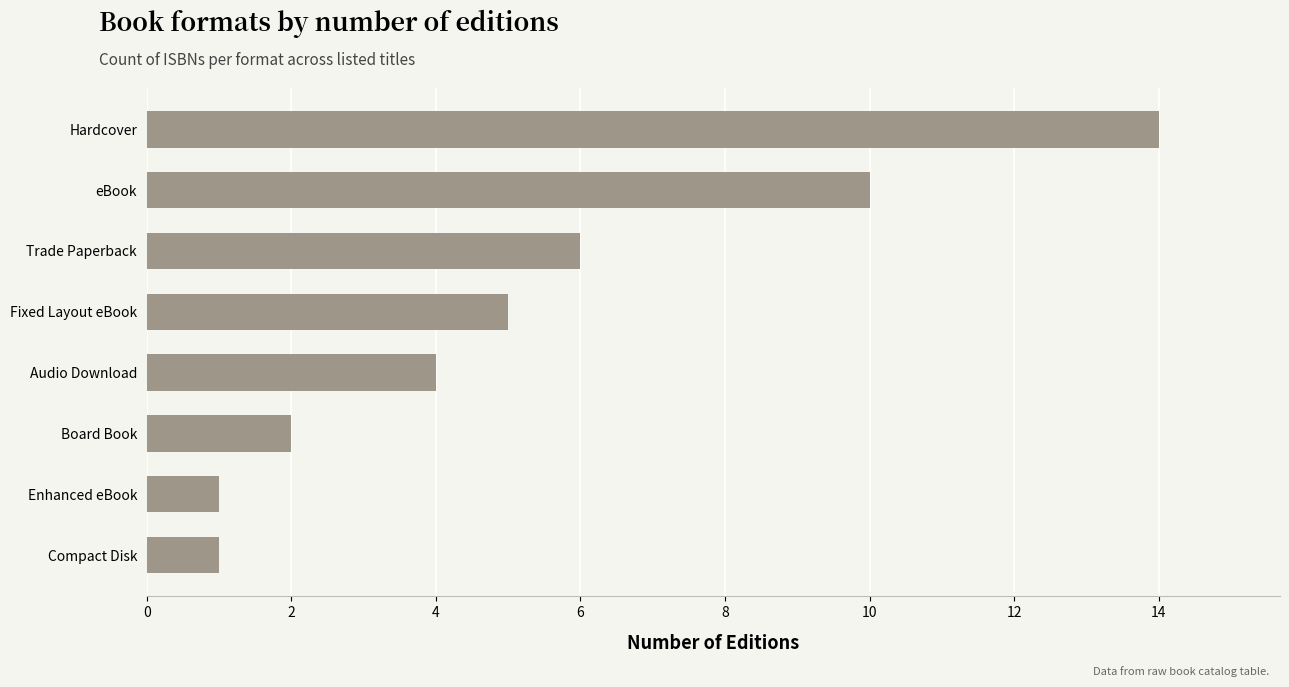

What is the difference between the maximum and minimum values?

13